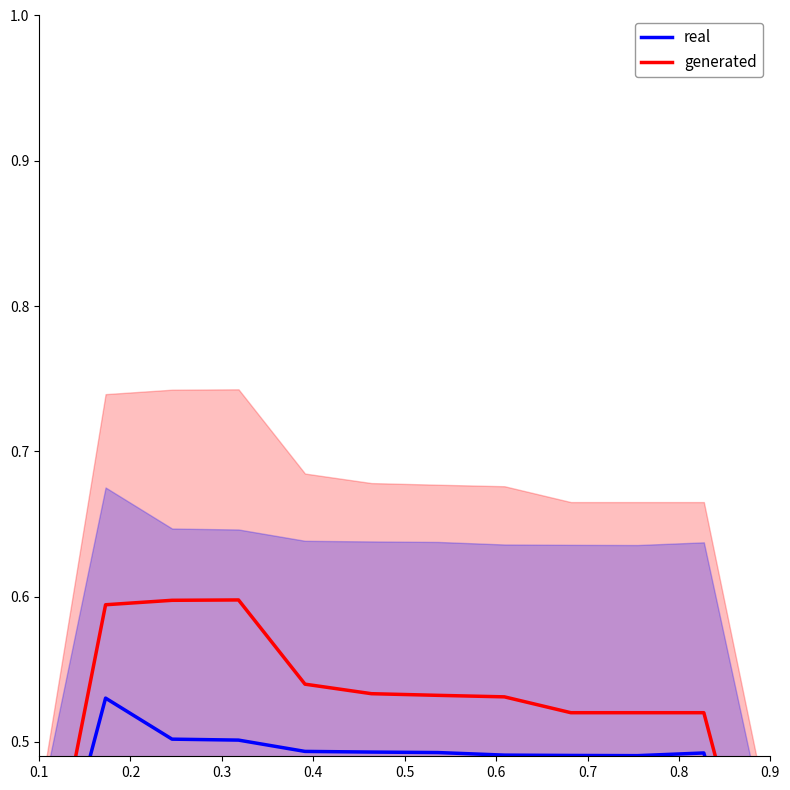

Between 0.6 and 0.8, which series saw the biggest shift?

generated